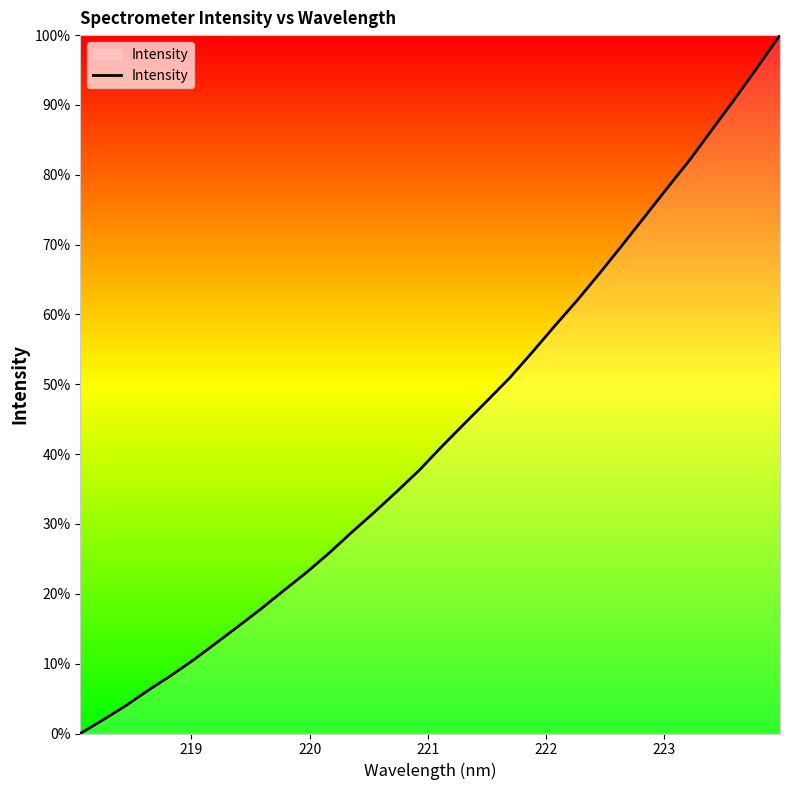

Count the number of data series in this chart.

1